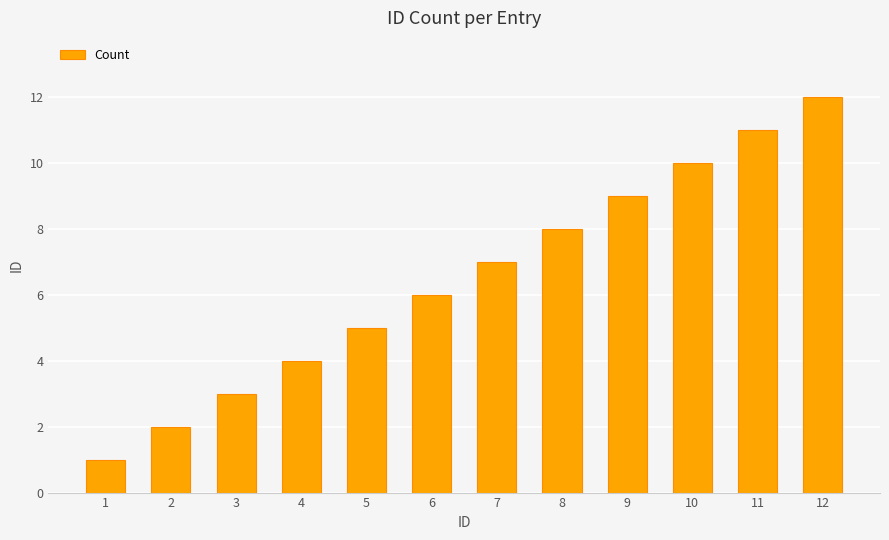

Count the number of categories in the chart.

12